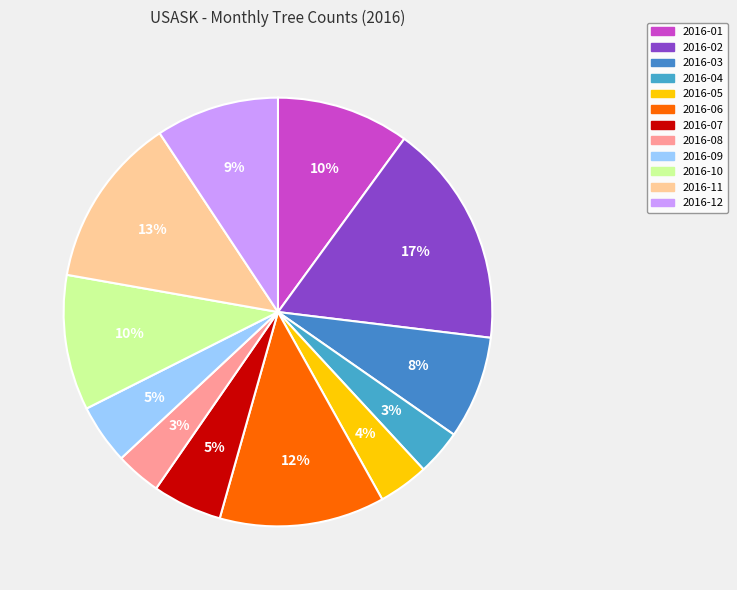

Is 2016-04 the majority of the pie?

No